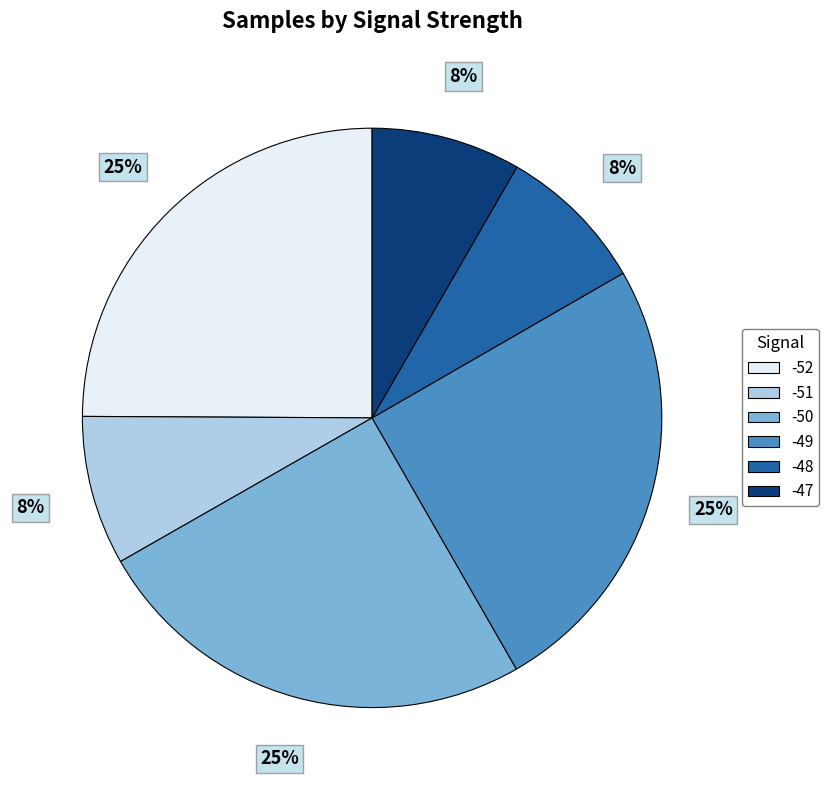

The -49 slice represents 1% of the pie. True or false?

False